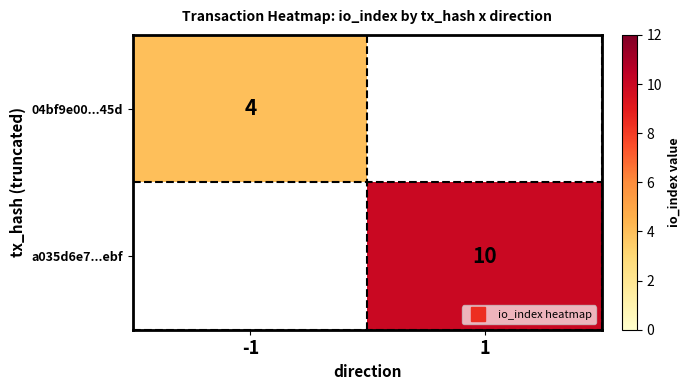

True or false: 04bf9e00...45d has a value of 1 at -1.

False